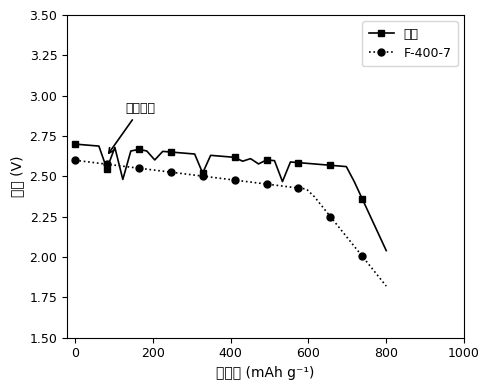

Which series has the largest total across all categories?

大金